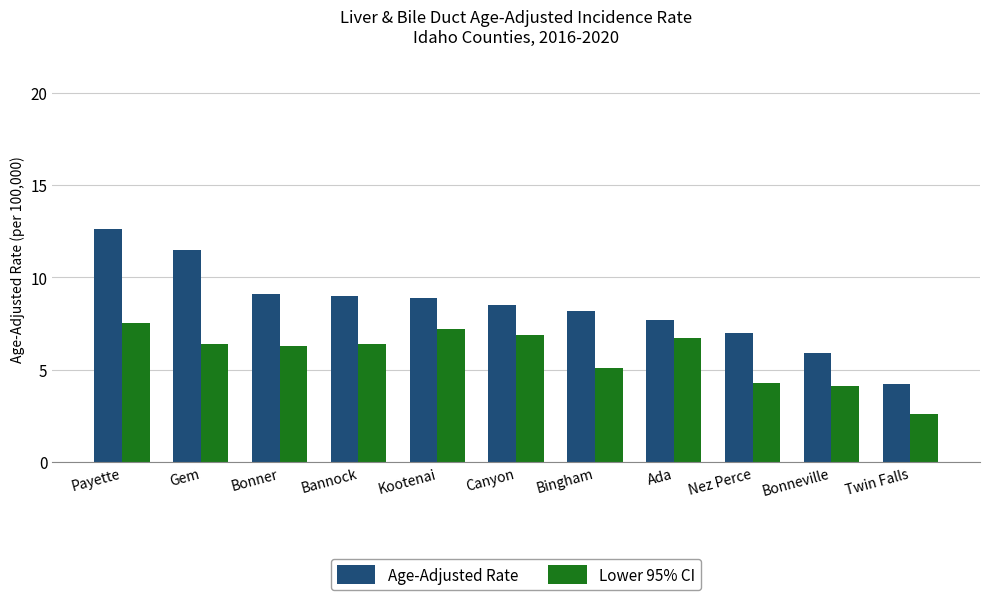

The Age-Adjusted Rate series shows 9.0 at Bannock. True or false?

True